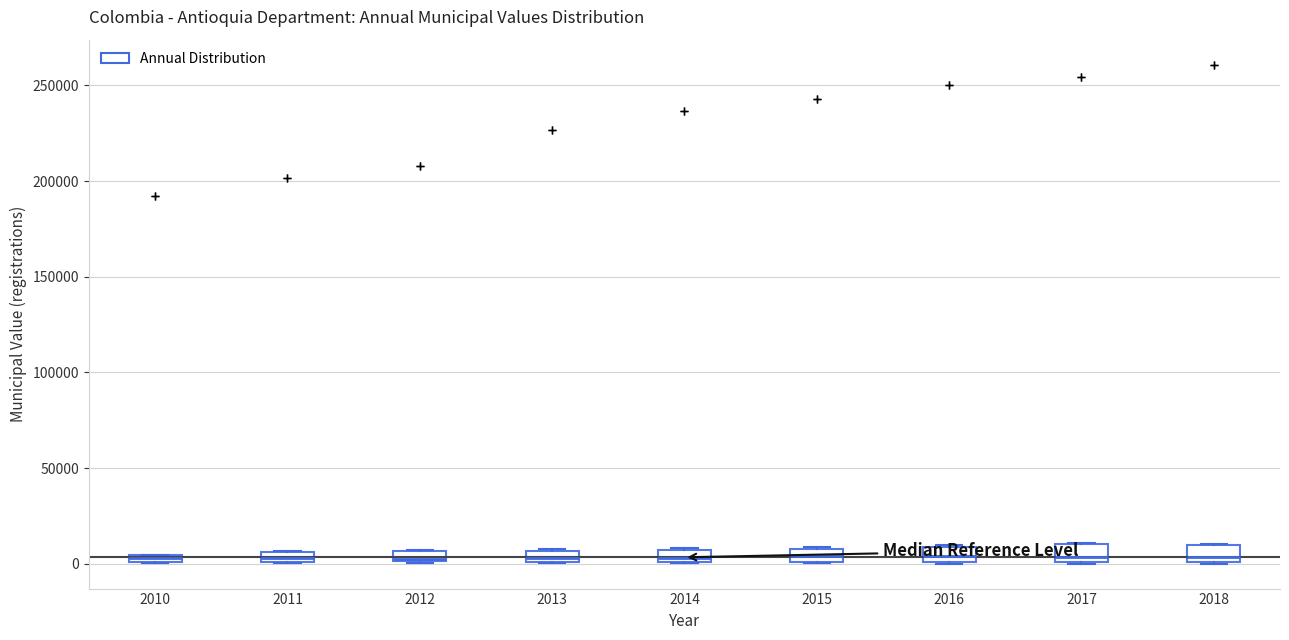

Where is the lower edge of the box at x = 2012 on the y-axis? The values are not printed on the chart, so give them approximately, as read against the axis.

0